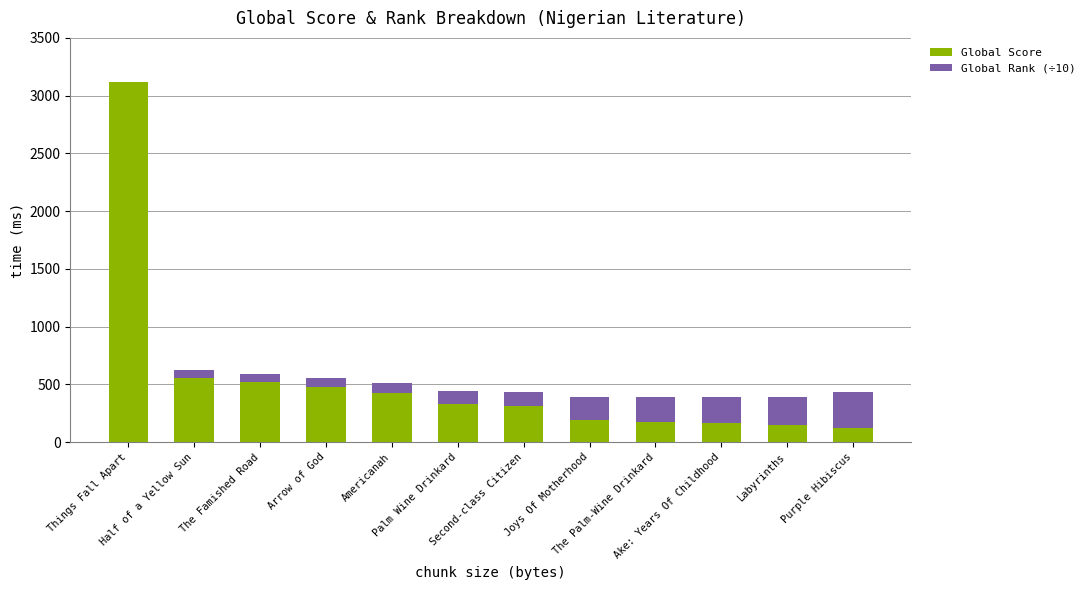

What is the maximum value for Global Score?

3115.0